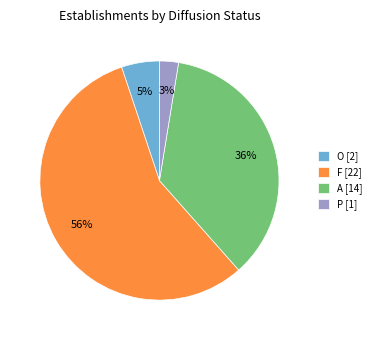

To the nearest percent, what is the average slice percentage?

25%